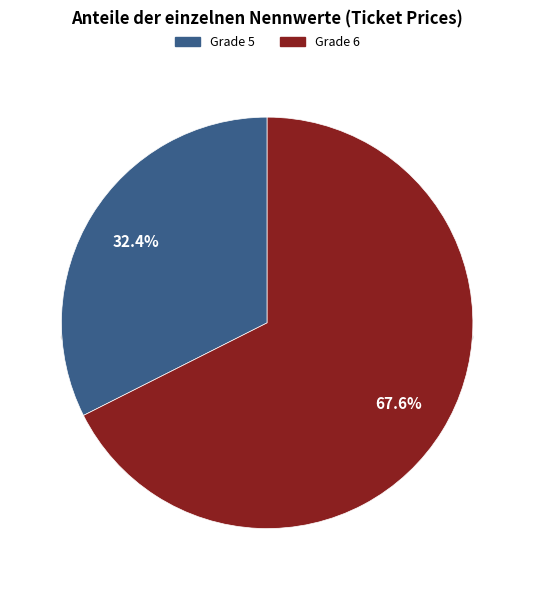

Count the number of slices in the pie.

2